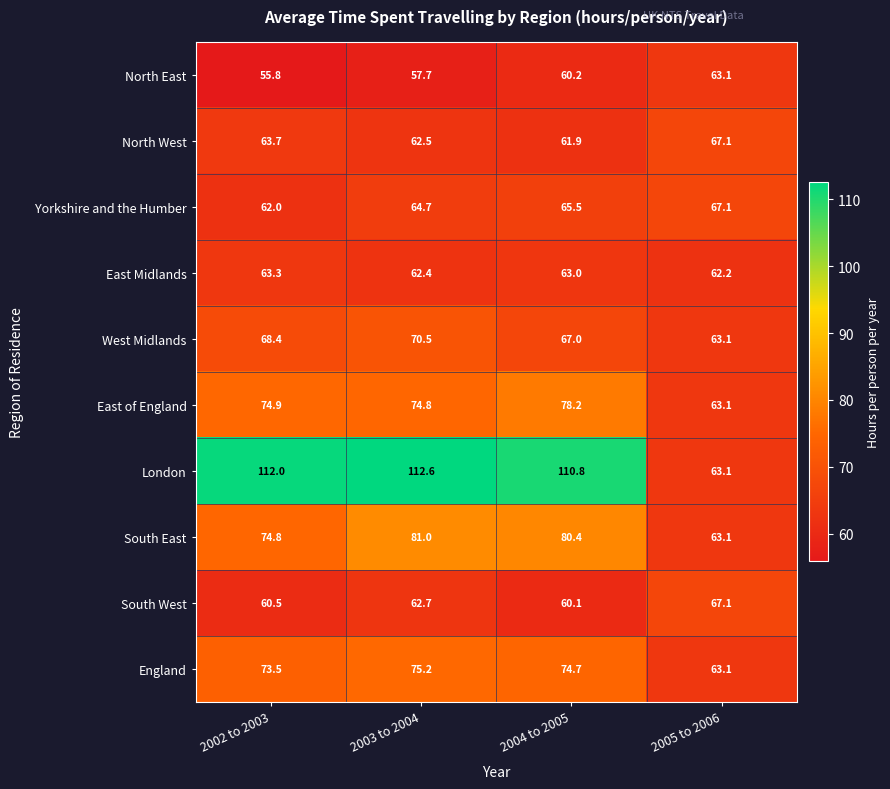

Rank the categories by East Midlands value from lowest to highest.

2005 to 2006, 2003 to 2004, 2004 to 2005, 2002 to 2003